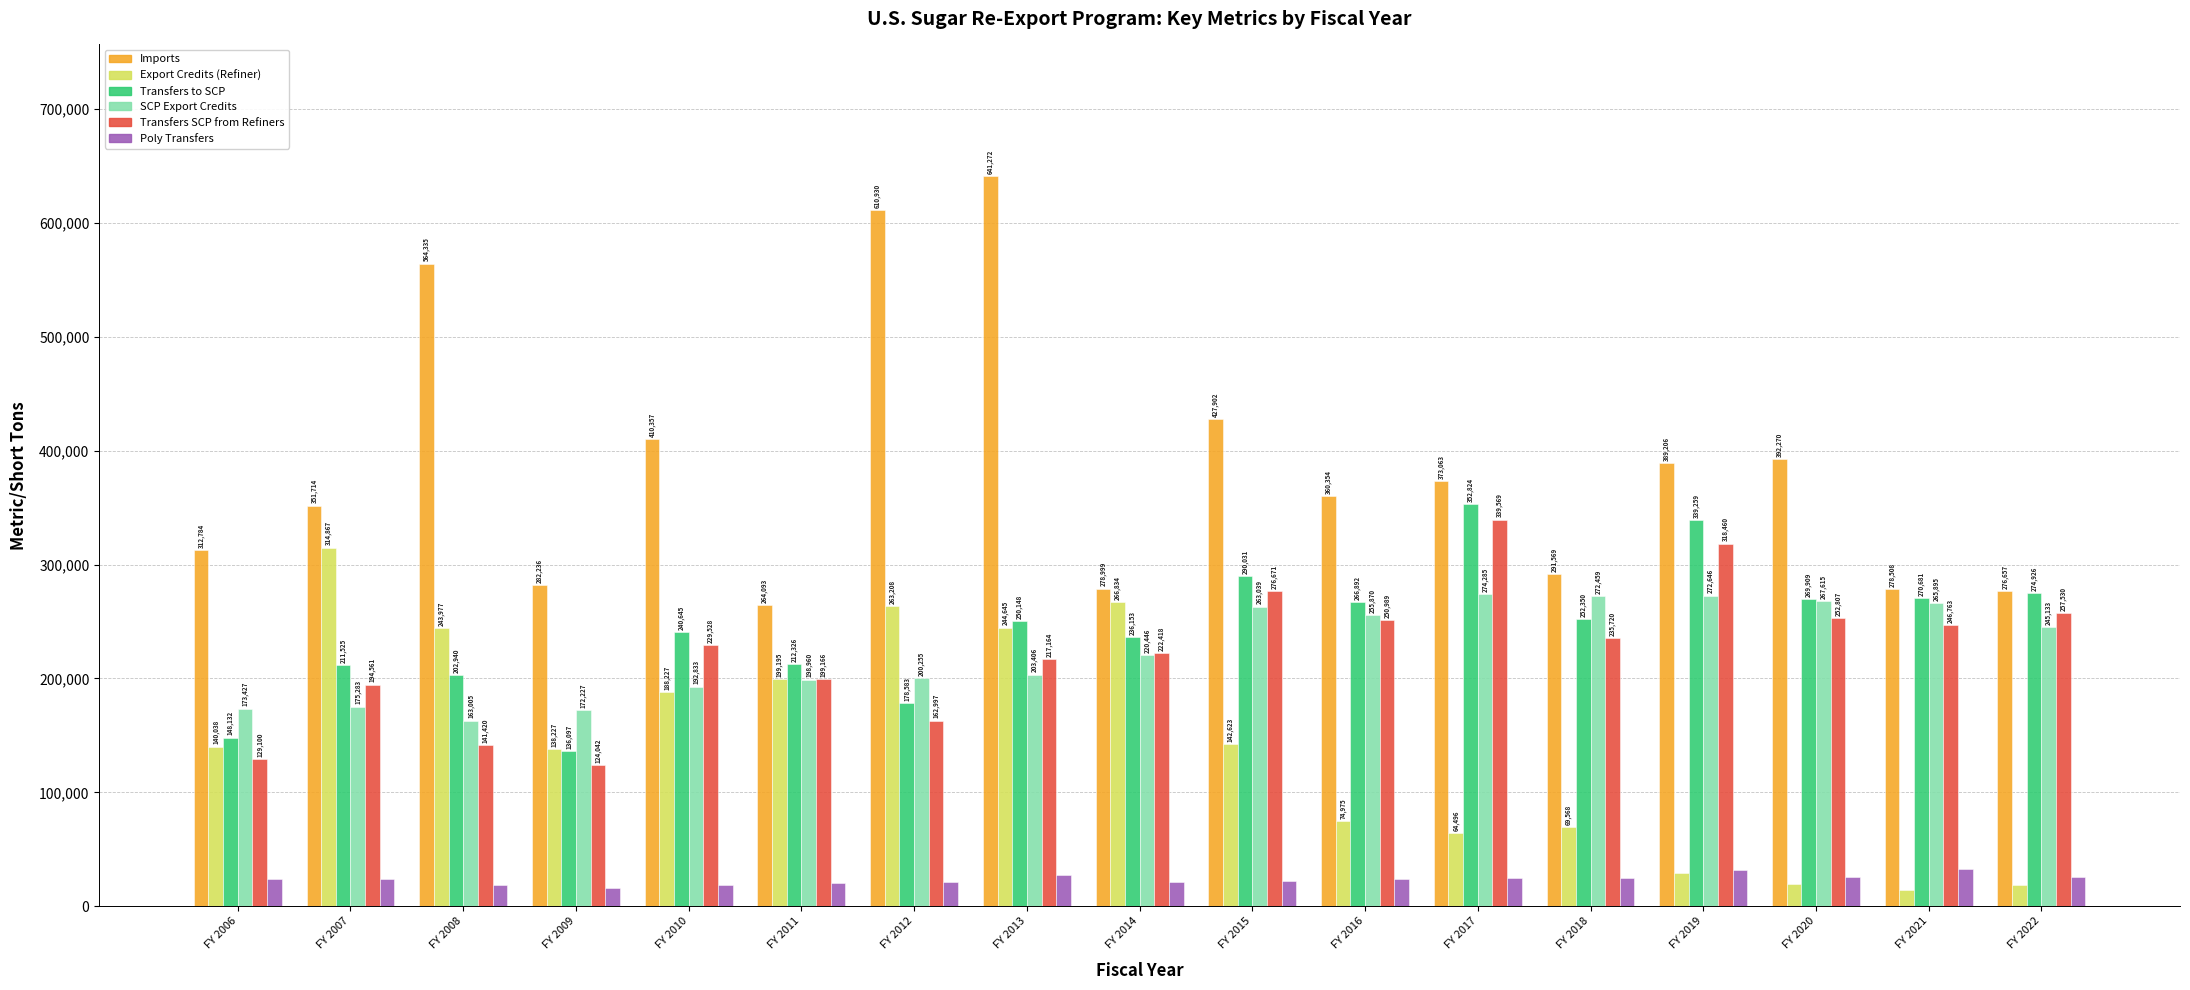

Between FY 2013 and FY 2015, which series saw the biggest shift?

Imports